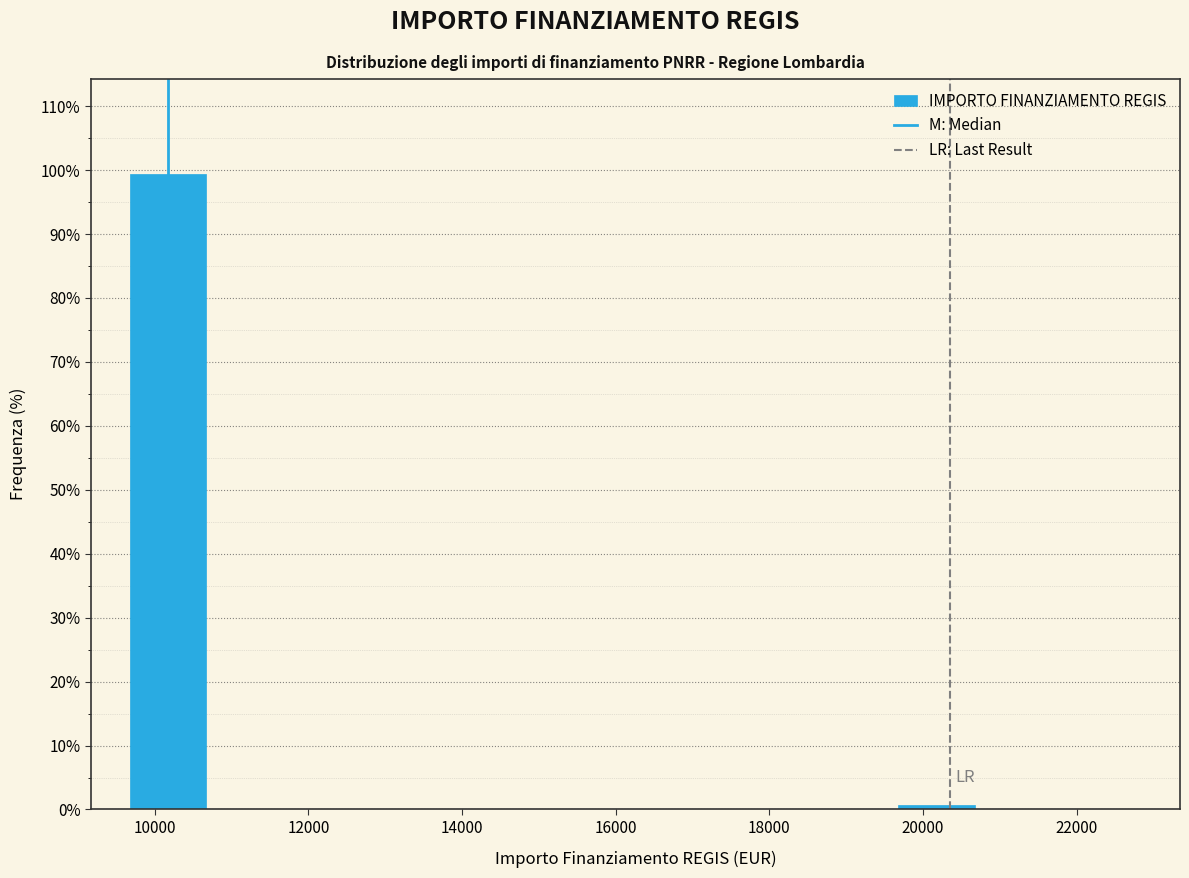

Over which range of the x-axis is the bar tallest?

9600 to 10600